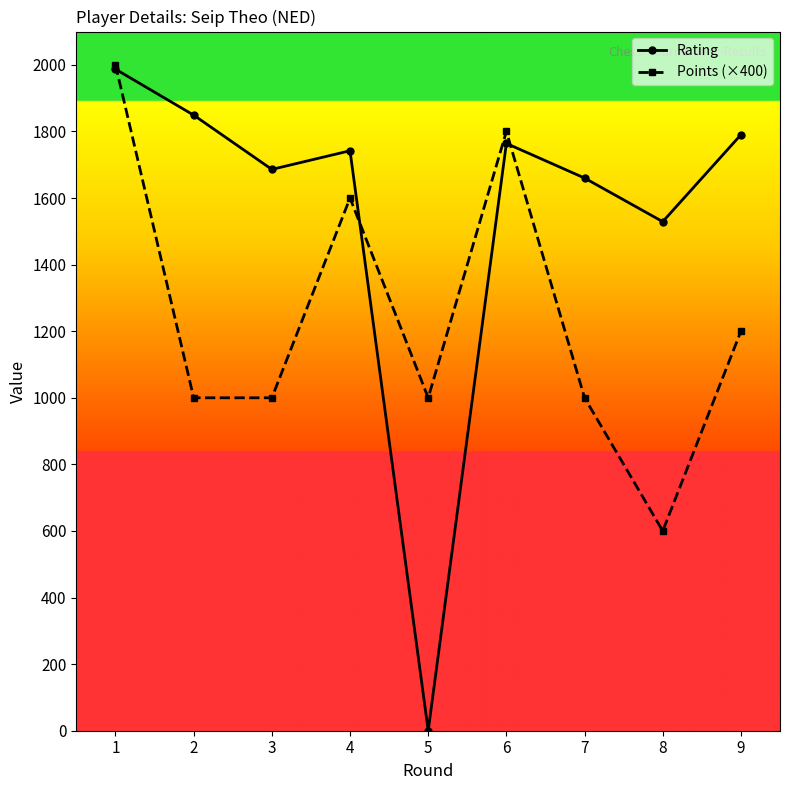

Between 4 and 9, which series saw the biggest shift?

Points (×400)